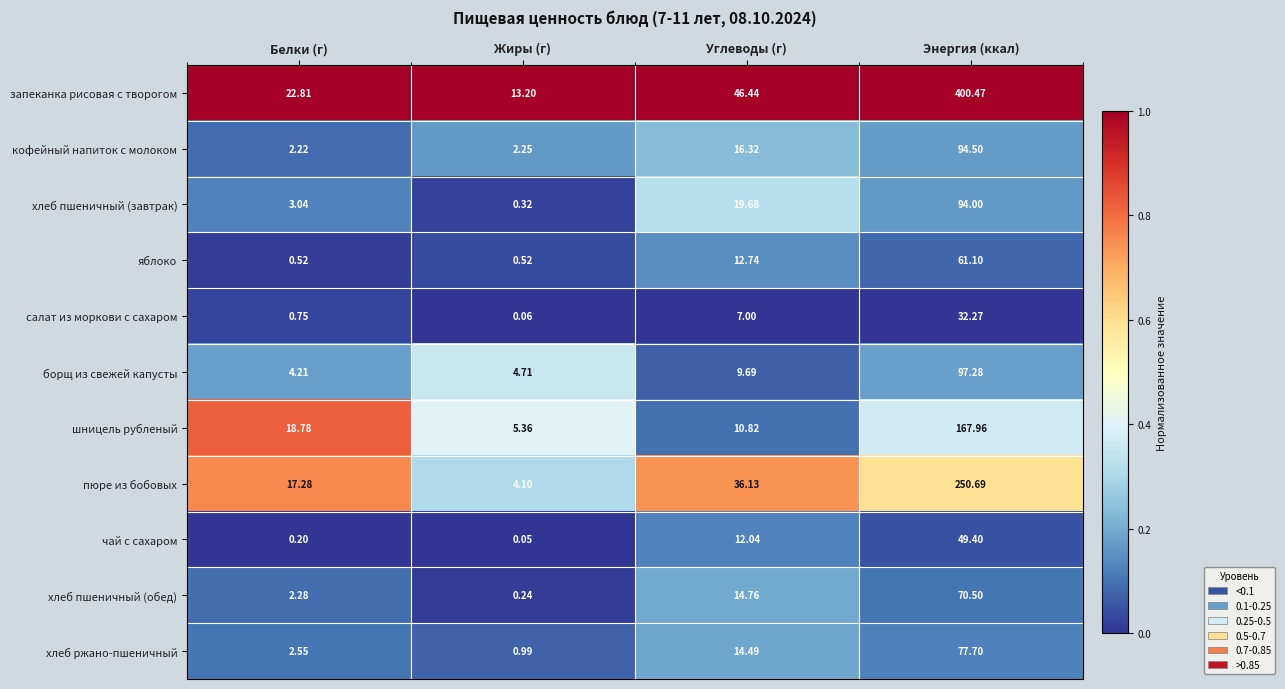

Which series has the largest total across all categories?

запеканка рисовая с творогом